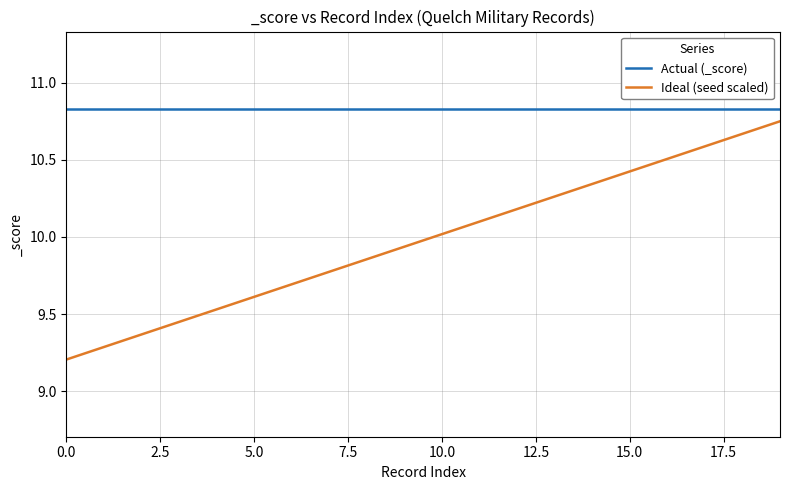

What is the lowest value of the Ideal (seed scaled) series?

9.2